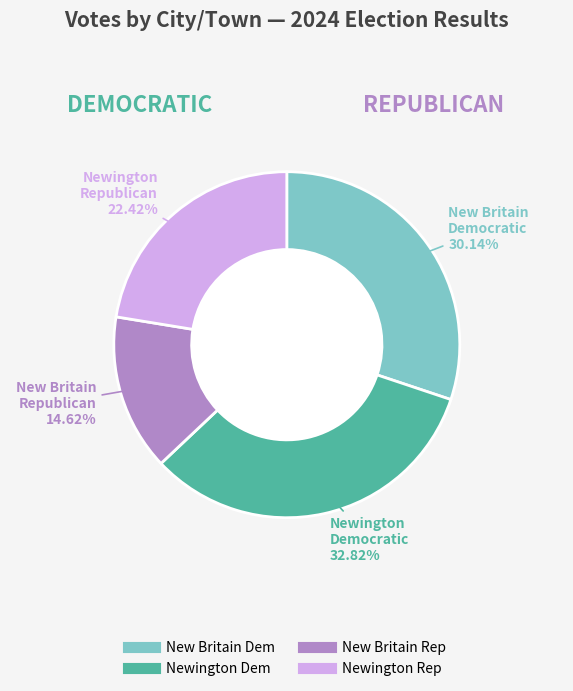

Is there a majority slice in this chart?

No